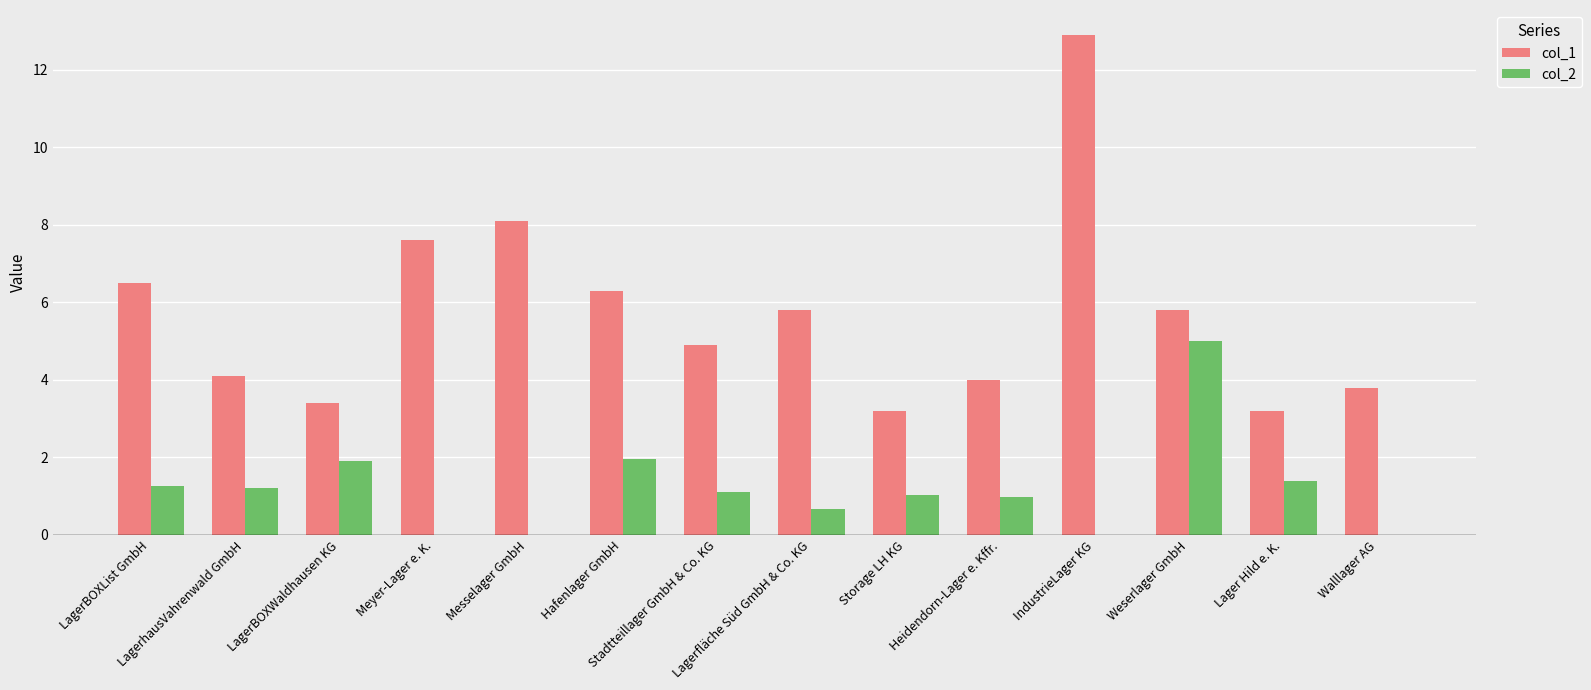

What are all the series names shown in the legend?

col_1, col_2